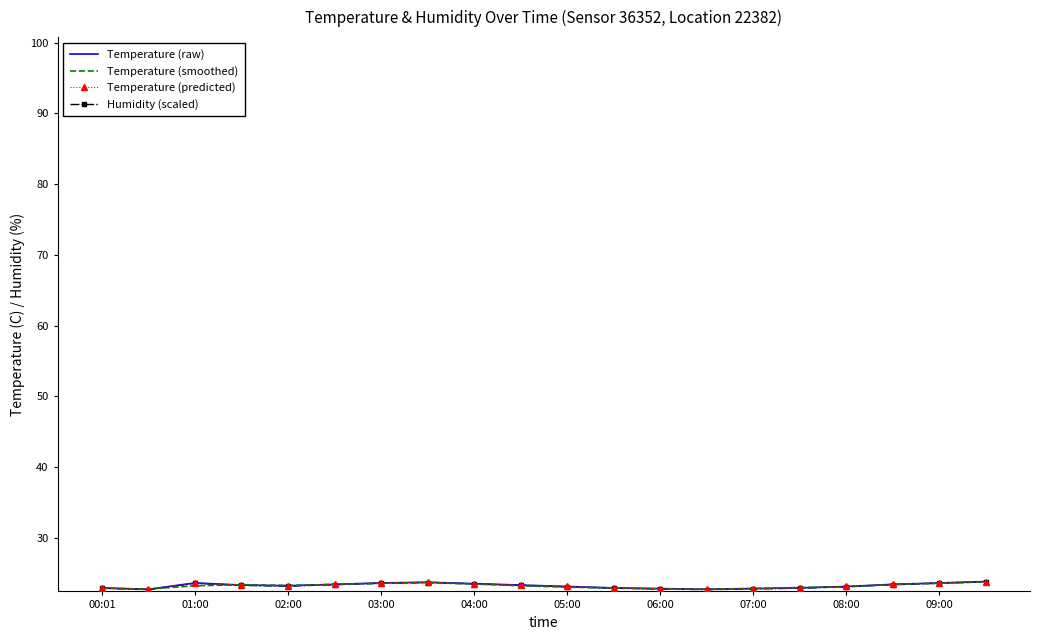

At how many categories does at least one series exceed 23?

13